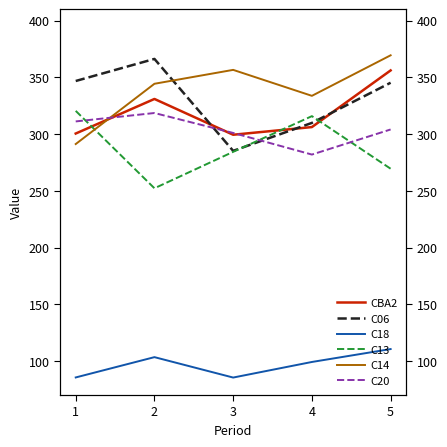

Which series has the widest spread of values?

C06